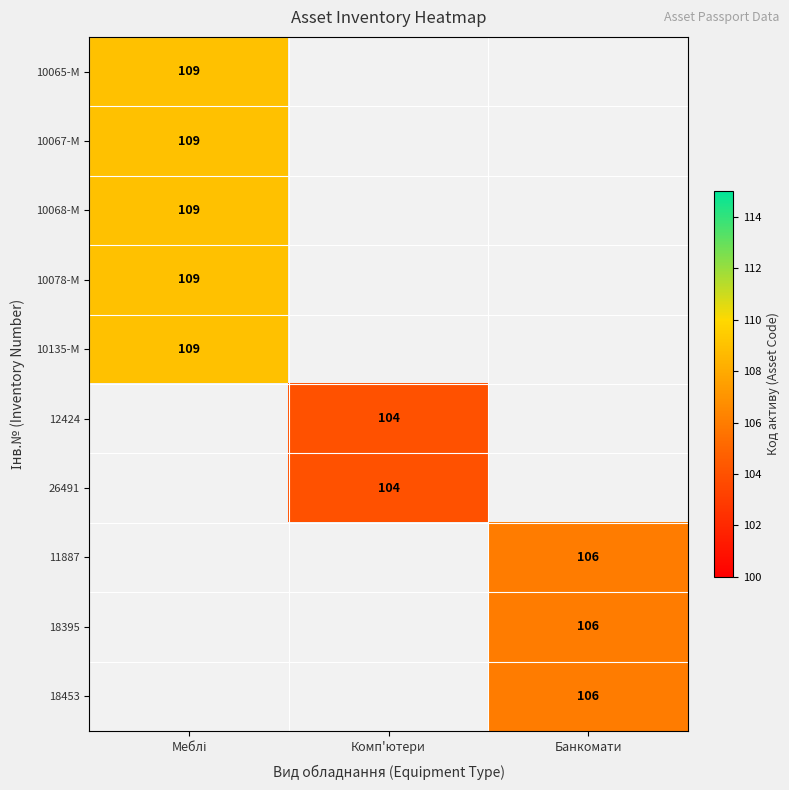

The 18395 series shows 106 at Банкомати. True or false?

True